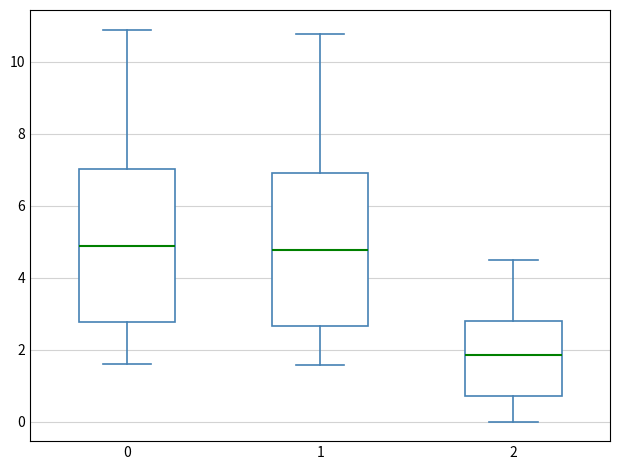

Where does the median line of the box at x = 1 sit on the y-axis? The values are not printed on the chart, so give them approximately, as read against the axis.

4.8